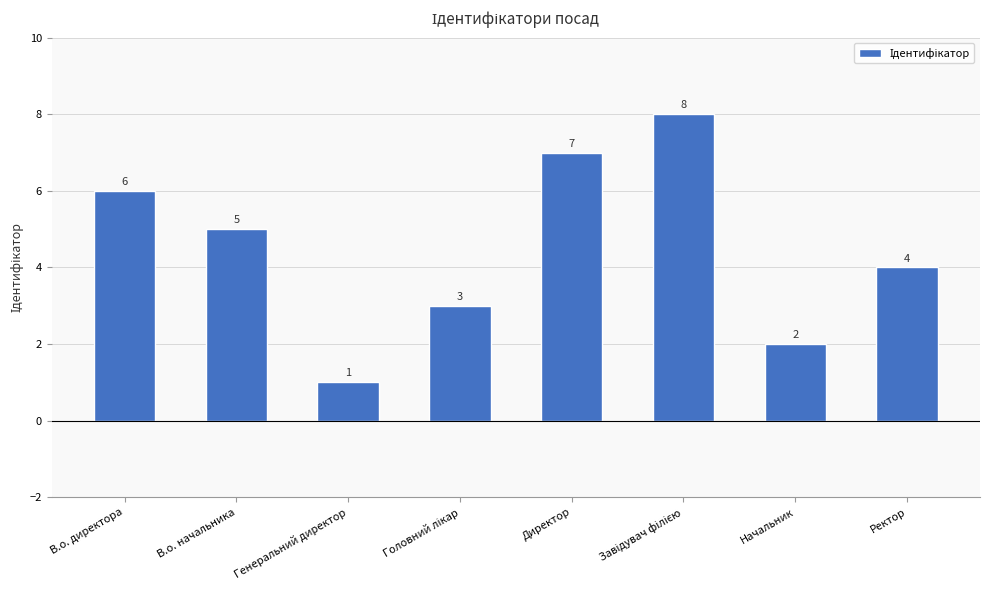

Reading left to right, list all the values displayed in this chart.

6	5	1	3	7	8	2	4